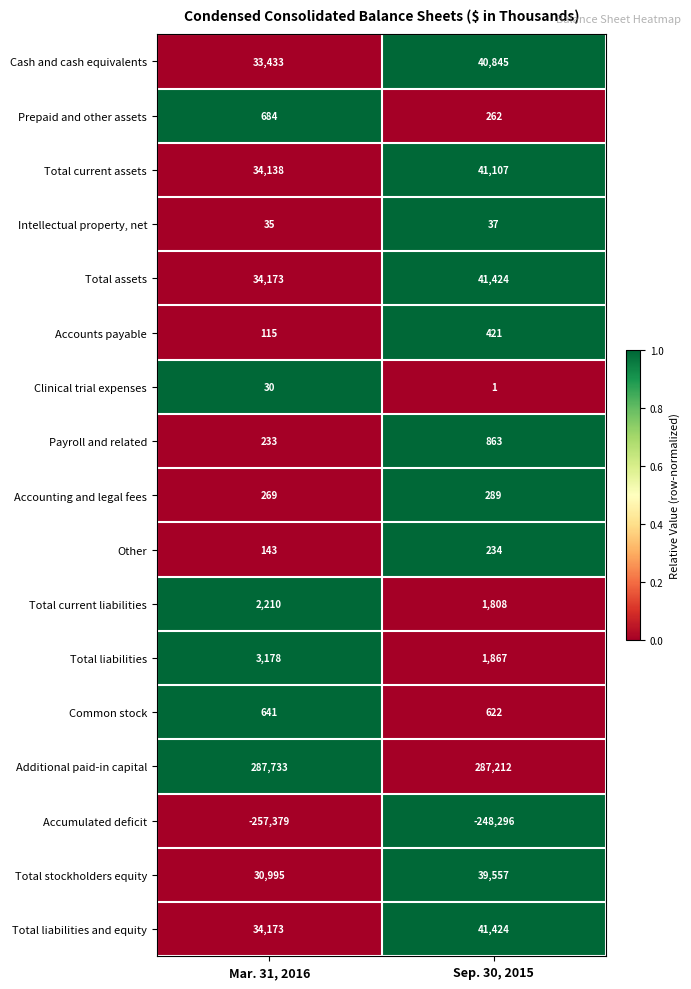

The value of Total assets at Sep. 30, 2015 is 41424. True or false?

True